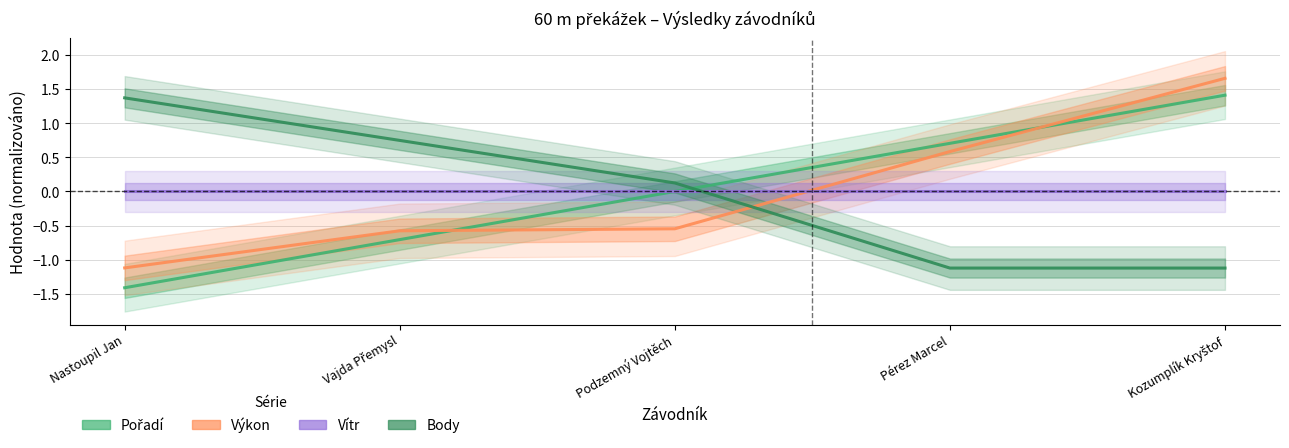

Which has a higher value, Pérez Marcel or Podzemný Vojtěch?

Pérez Marcel